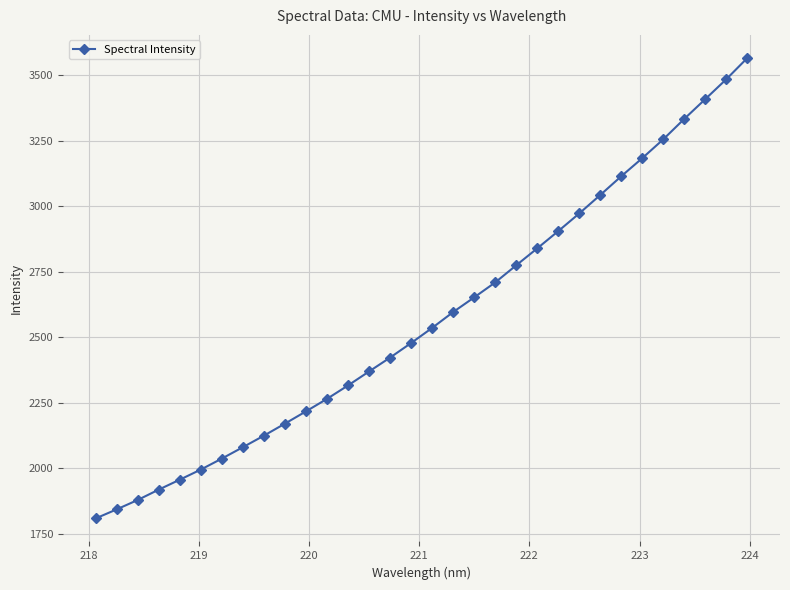

How many lines are shown in the chart?

1